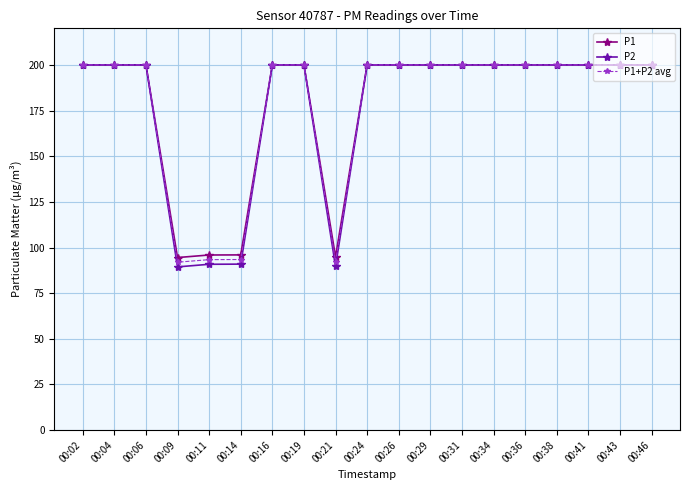

Count the number of categories in the chart.

19